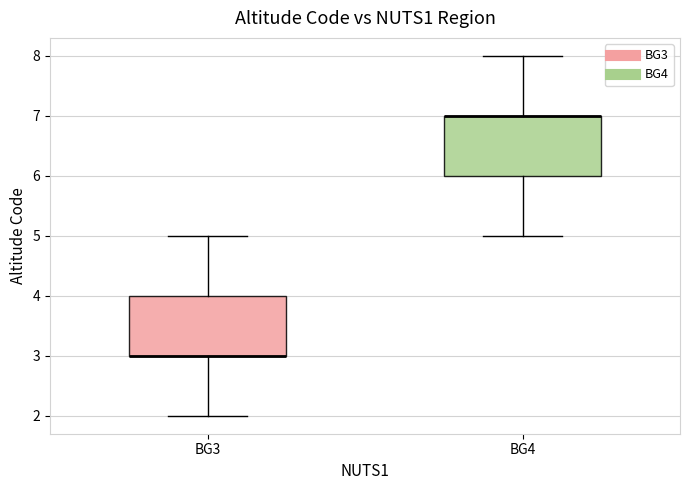

Reading left to right, read every box against the y-axis: the position of its median line, the range the box covers, and the ends of its whiskers. The values are not printed on the chart, so give them approximately, as read against the axis.

BG3: median 3 (drawn on the box's lower edge), box 3 to 4, whiskers 2 to 5
BG4: median 7 (drawn on the box's upper edge), box 6 to 7, whiskers 5 to 8